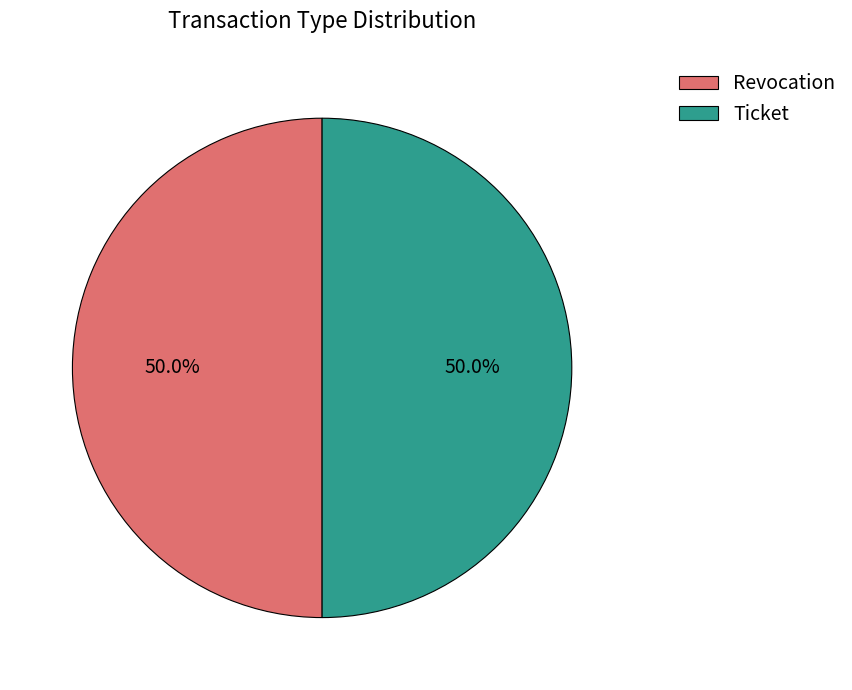

To the nearest percent, what portion does Ticket represent?

50%